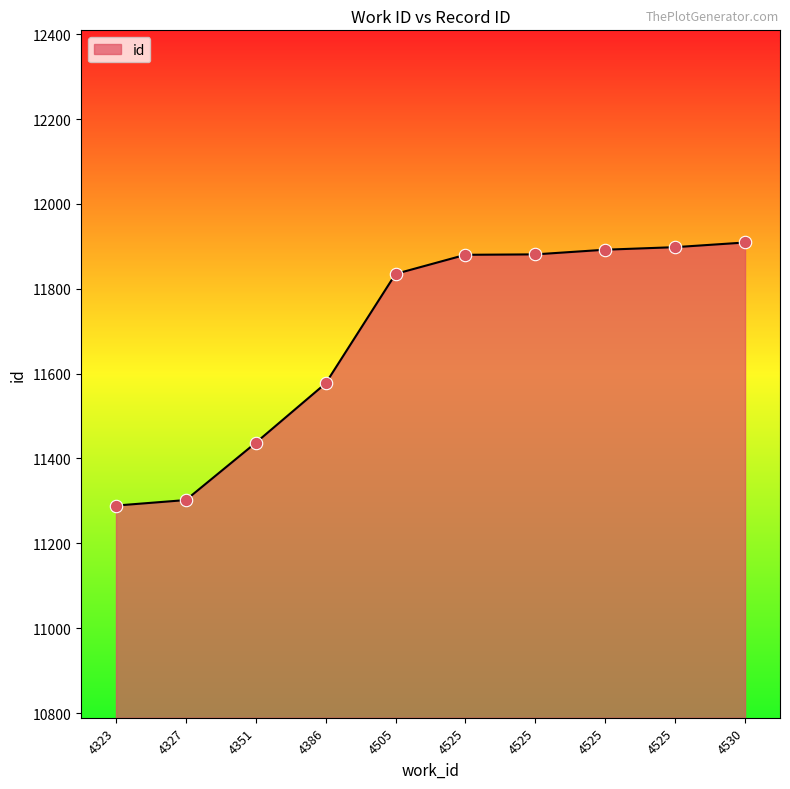

Between 4386 and 4327, which is larger?

4386